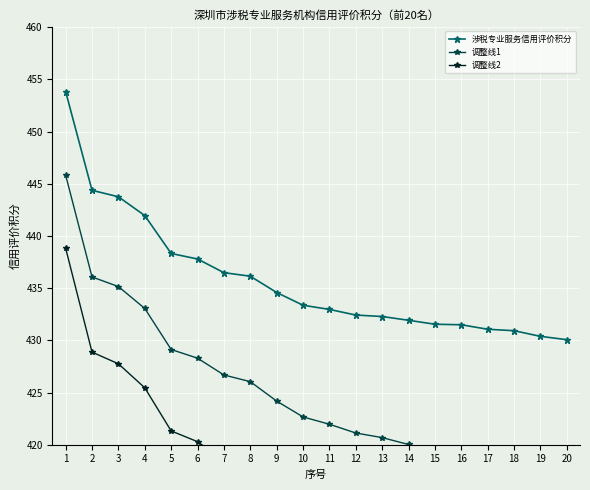

True or false: 调整线1 has a value of 433.1 at 4.

True